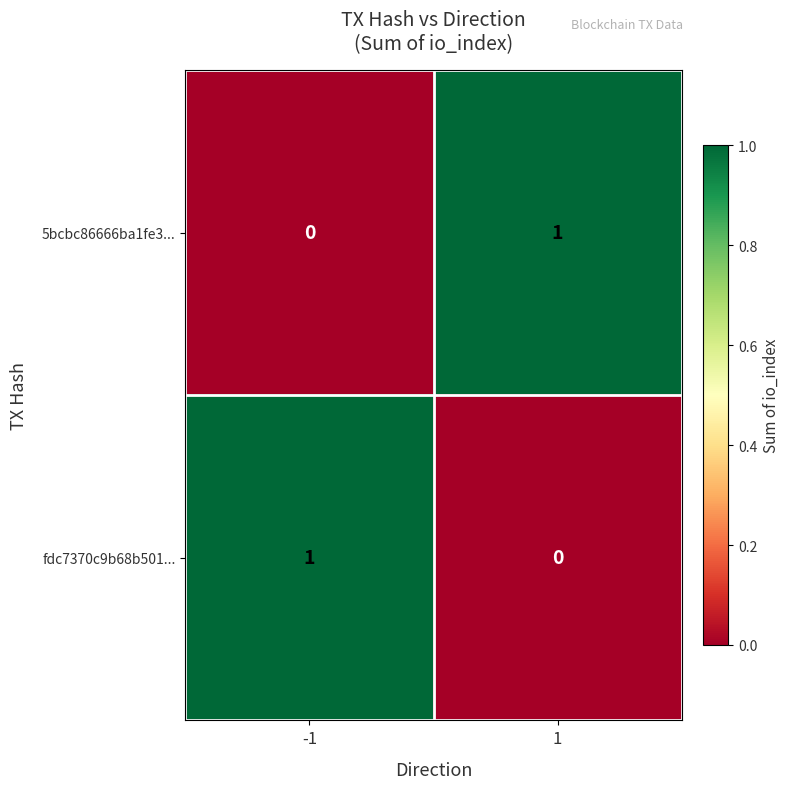

List the labels in order of 5bcbc86666ba1fe3... value, largest first.

1, -1